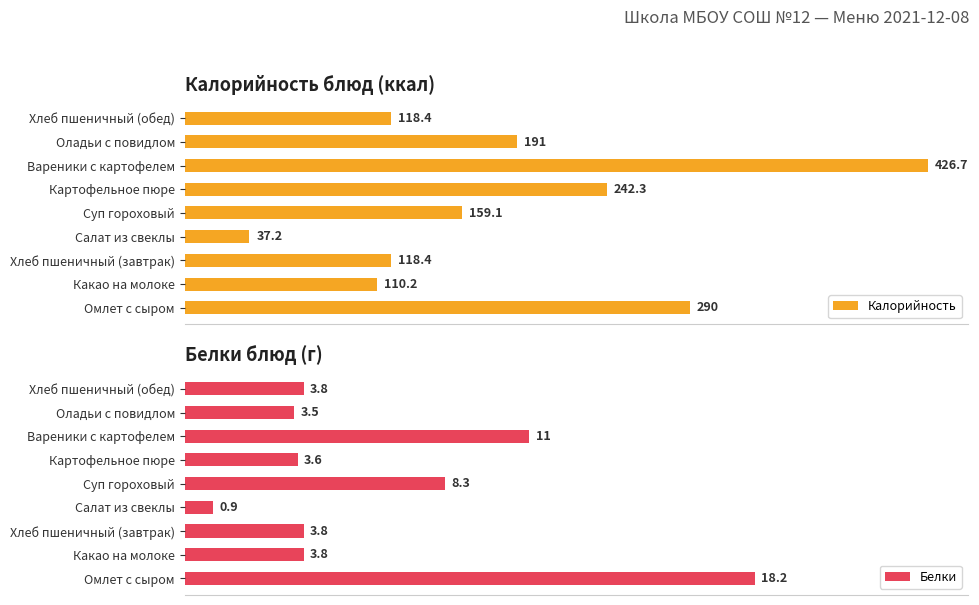

Which series changed the most between Картофельное пюре and Вареники с картофелем?

Калорийность